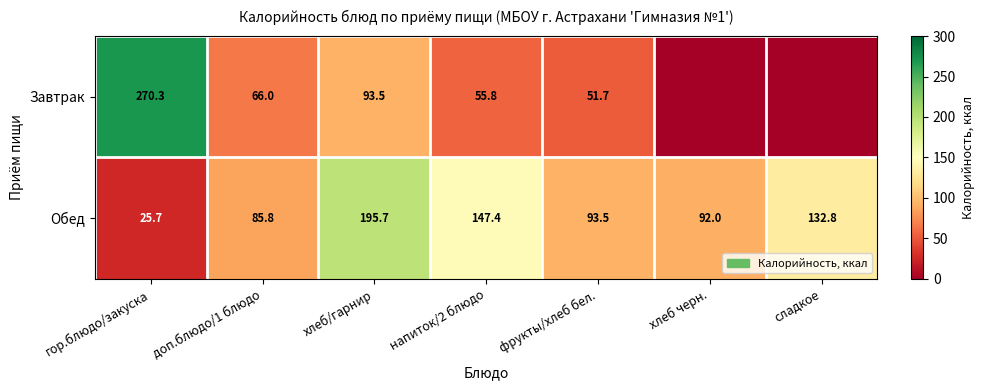

The Завтрак series shows 66.0 at доп.блюдо/1 блюдо. True or false?

True